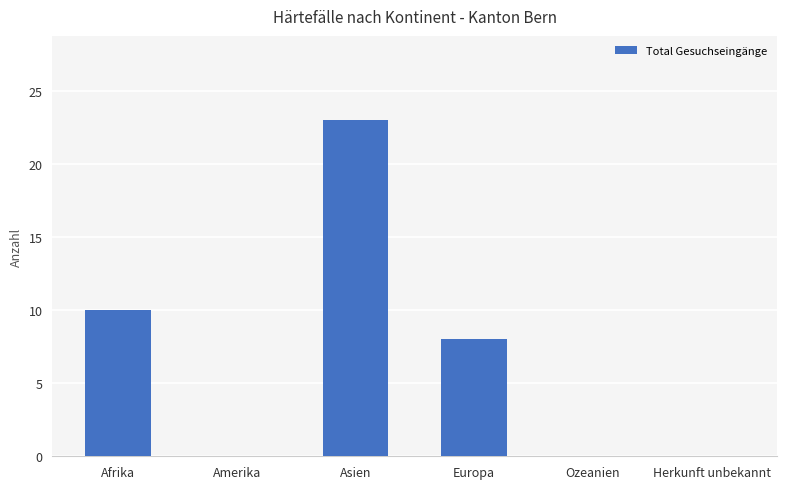

Count the number of categories in the chart.

6